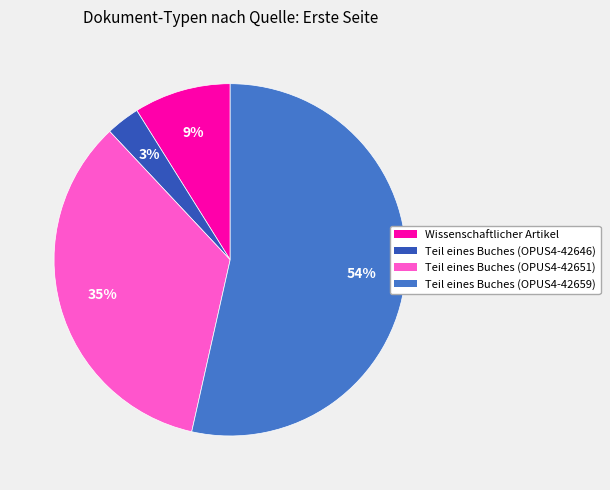

Count the number of slices in the pie.

4